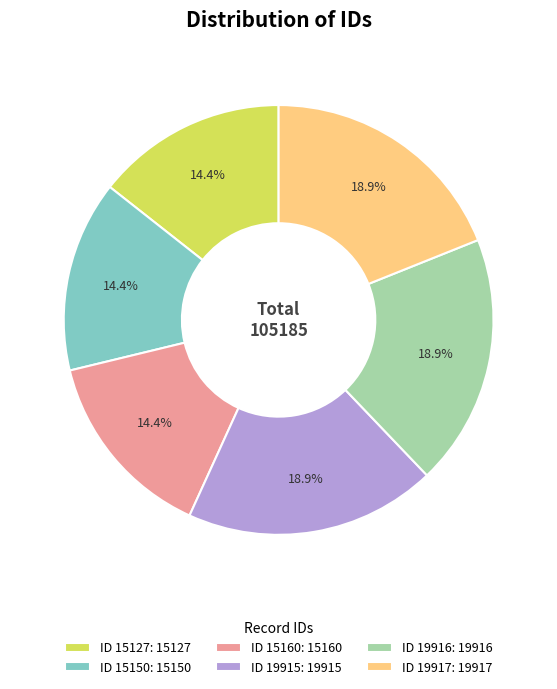

What is the ratio of the value at ID 19915: 19915 to the value at ID 19917: 19917?

1.0